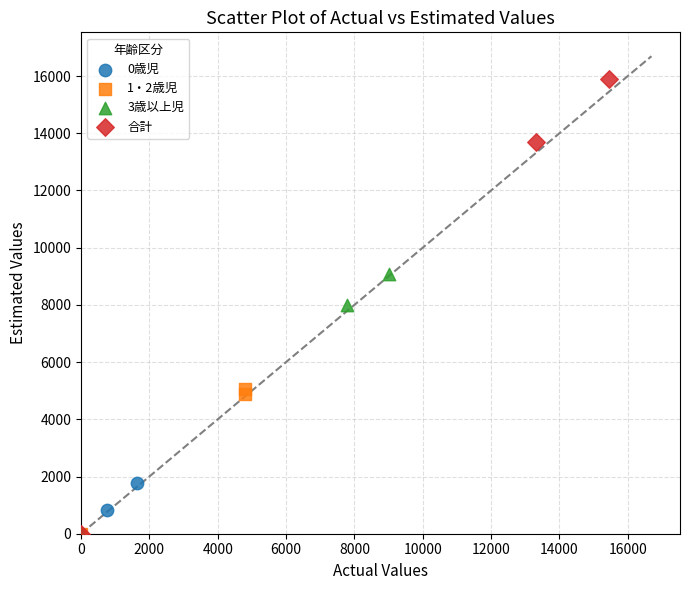

What are all the series names shown in the legend?

0歳児, 1・2歳児, 3歳以上児, 合計